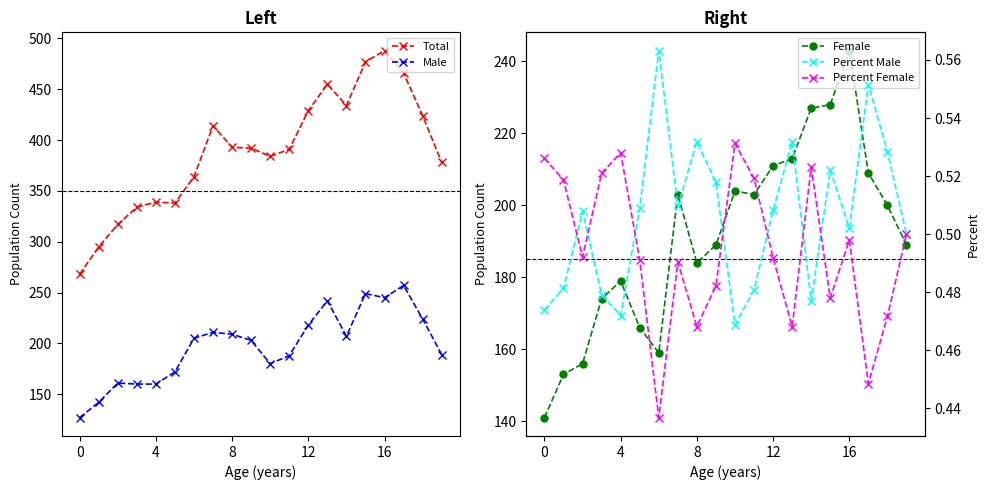

At which category does the chart reach its peak across all series?

16